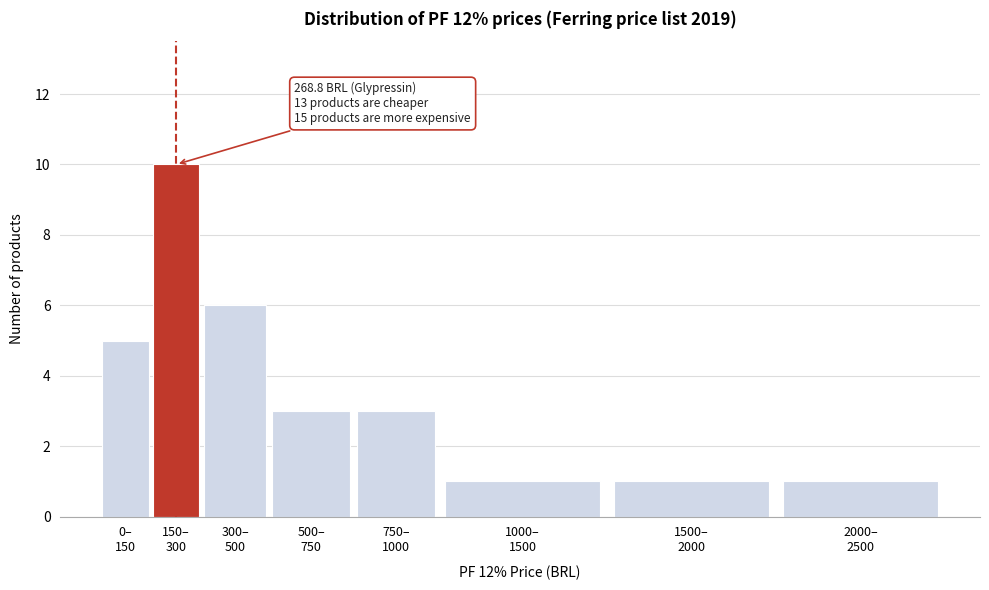

Reading left to right, transcribe all the data shown in this chart.

5	10	6	3	3	1	1	1